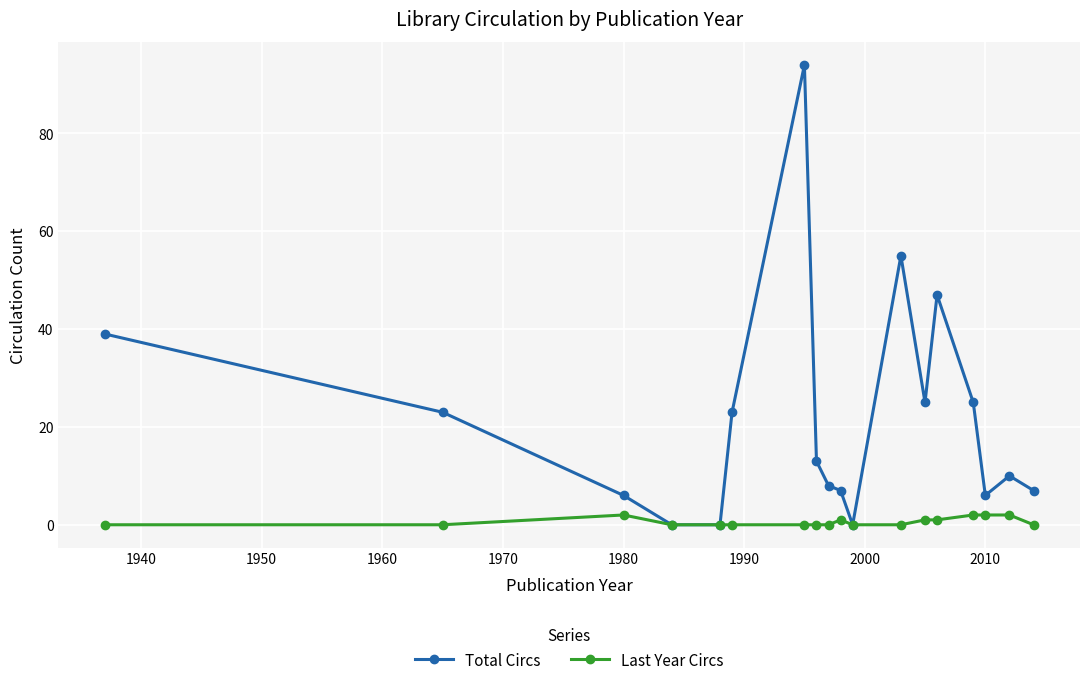

Which series has the largest range (max minus min)?

Total Circs